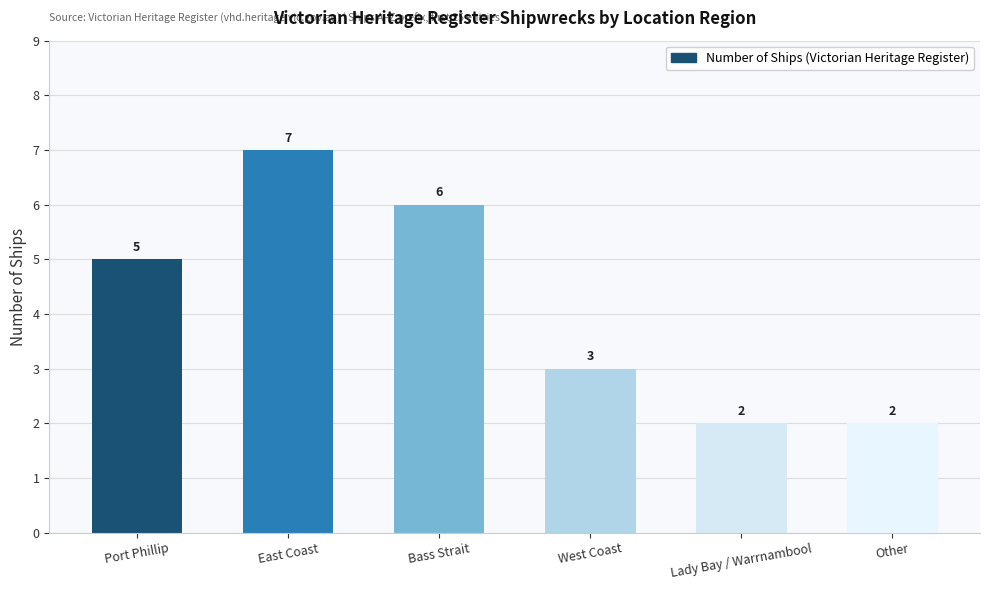

Is it true that the value at West Coast is 3?

True